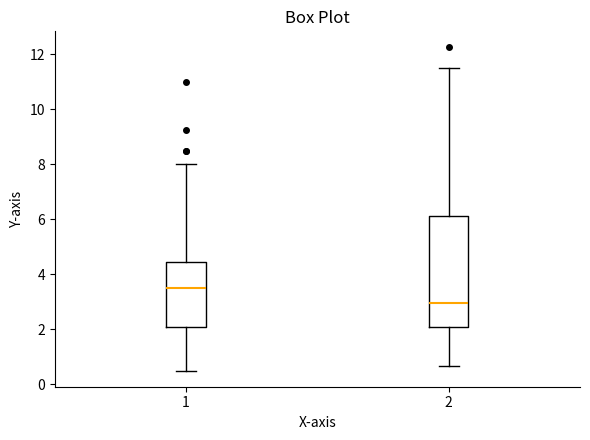

Reading left to right, read every box against the y-axis: the position of its median line, the range the box covers, and the ends of its whiskers. The values are not printed on the chart, so give them approximately, as read against the axis.

1: median 3.4, box 2.0 to 4.4, whiskers 0.6 to 8.0
2: median 3.0, box 2.0 to 6.2, whiskers 0.6 to 11.6